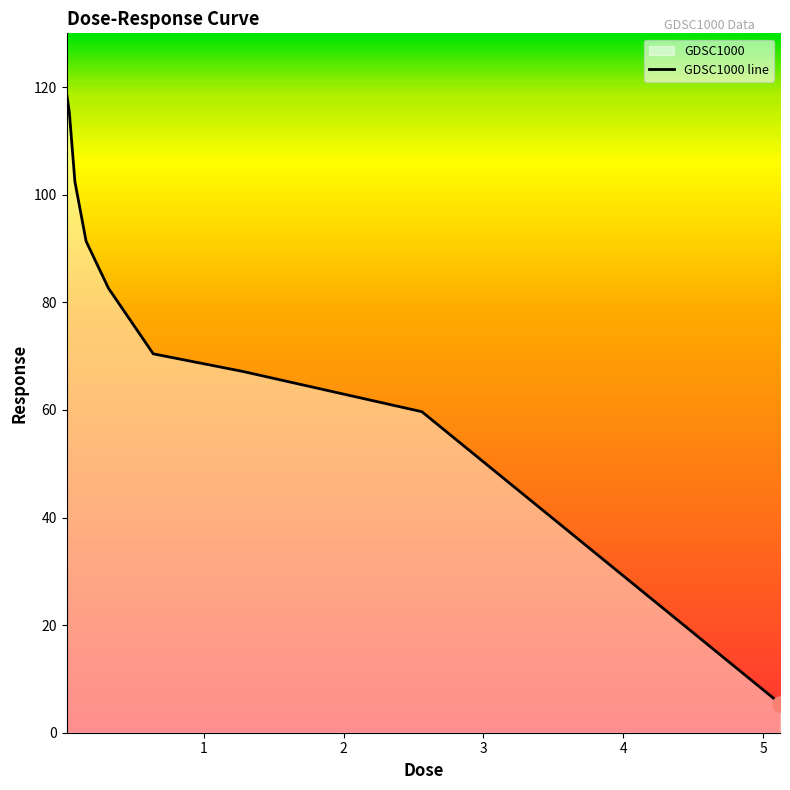

What is the change in value from 0.02 to 2.56?

-59.2